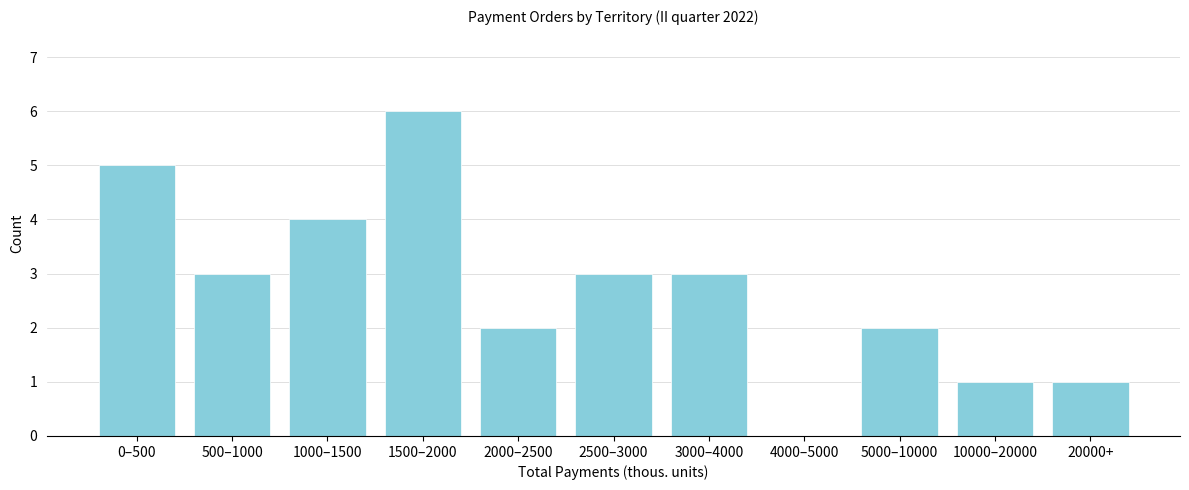

Reading right to left, what are all the values shown in this chart?

20000+=1	10000–20000=1	5000–10000=2	4000–5000=0	3000–4000=3	2500–3000=3	2000–2500=2	1500–2000=6	1000–1500=4	500–1000=3	0–500=5